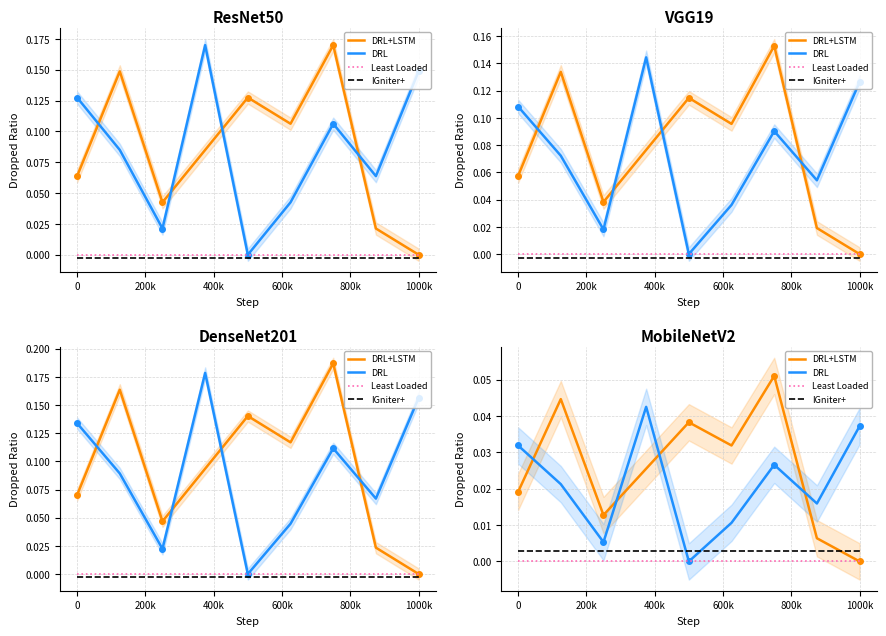

Where do DRL and DRL+LSTM first cross each other?

0 and 200k